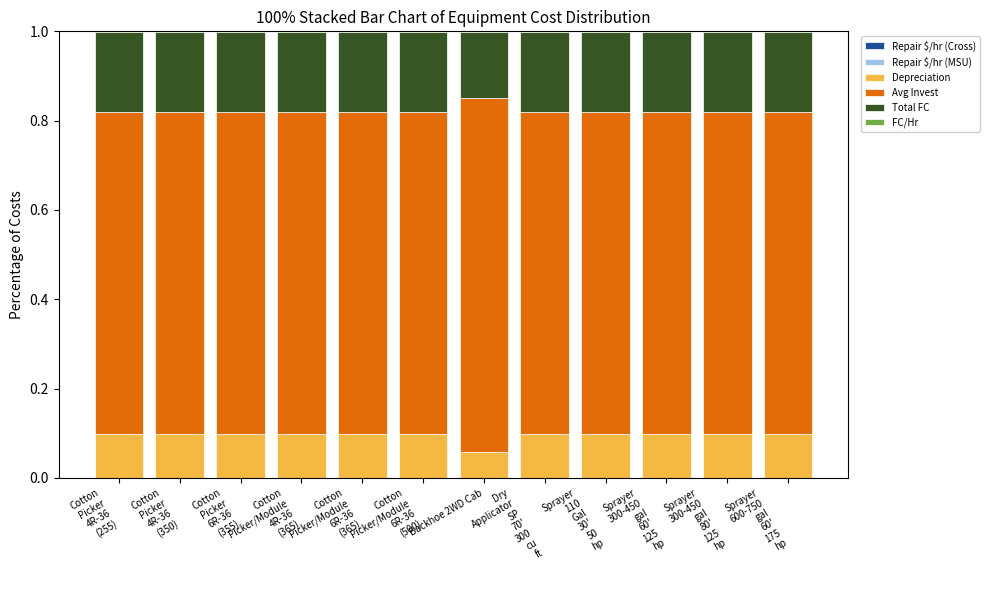

At how many categories does at least one series exceed 0?

12